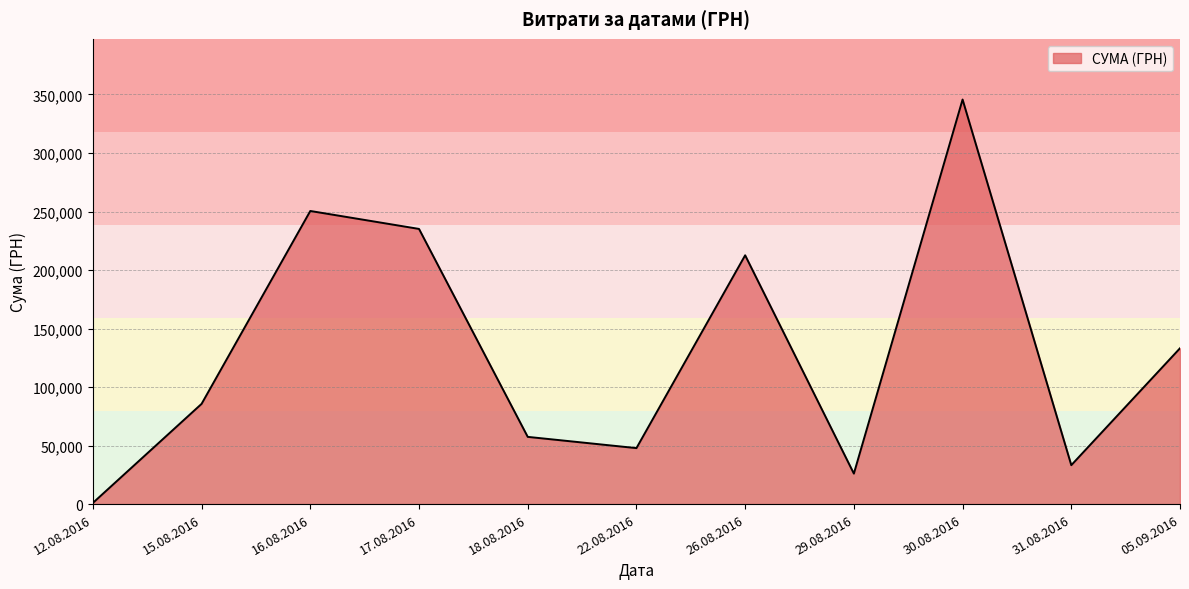

How many interior local peaks (higher than both neighbors) does the data have?

3